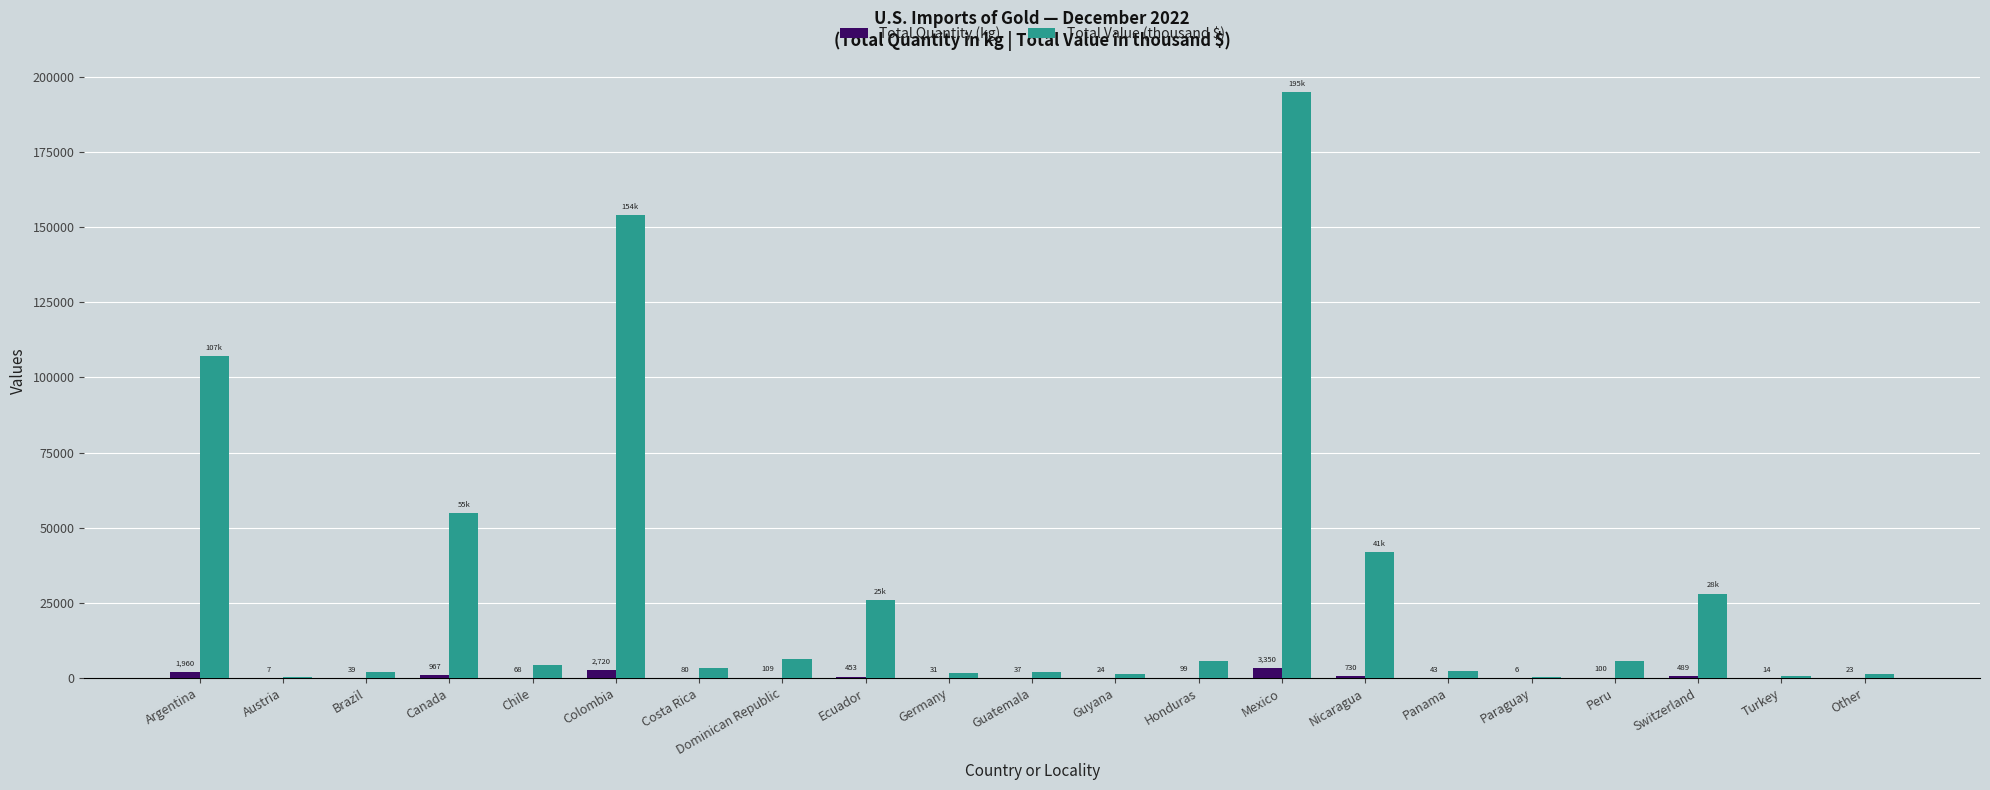

What value does the Total Value (thousand $) series have at Panama, to the nearest 50?

2450